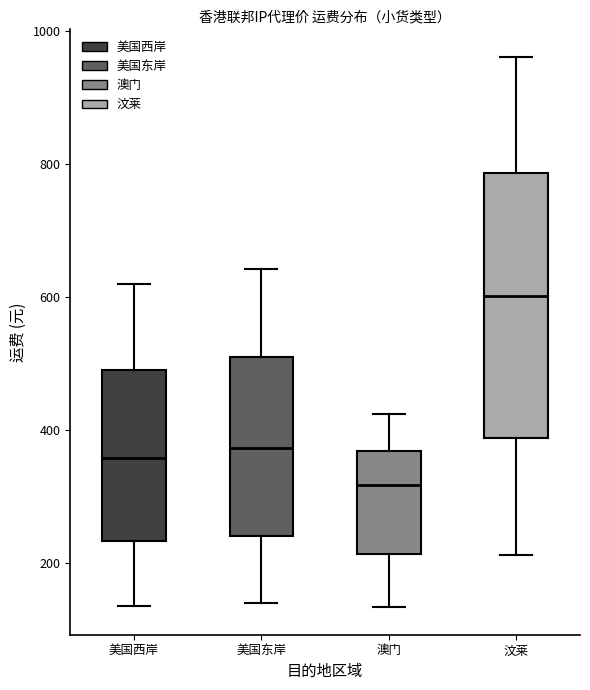

Which box's median line is the lowest?

澳门